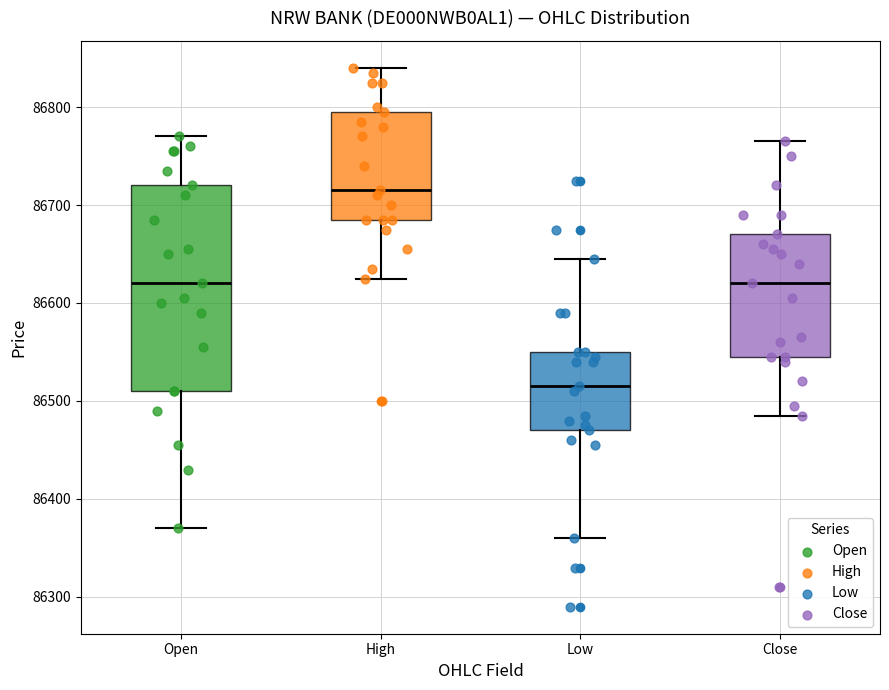

Reading left to right, read every box against the y-axis: the position of its median line, the range the box covers, and the ends of its whiskers. The values are not printed on the chart, so give them approximately, as read against the axis.

Open: median 86620, box 86510 to 86720, whiskers 86370 to 86770
High: median 86720, box 86690 to 86800, whiskers 86630 to 86840
Low: median 86520, box 86470 to 86550, whiskers 86360 to 86650
Close: median 86620, box 86550 to 86670, whiskers 86490 to 86770